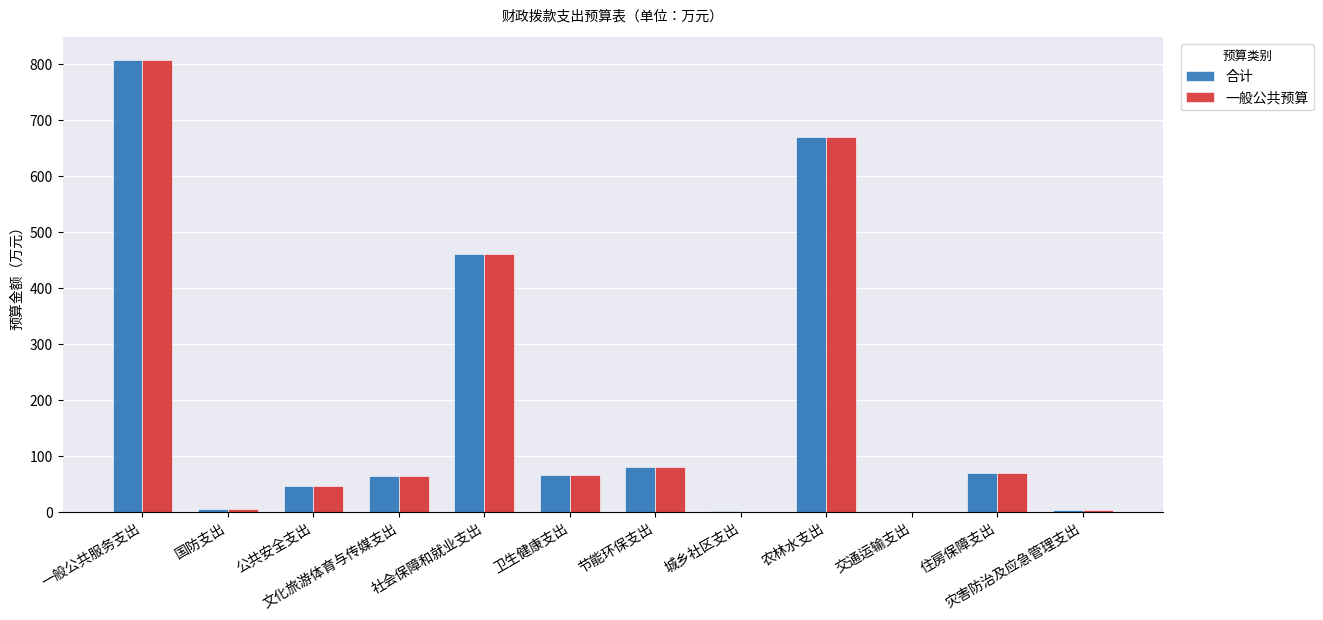

Is the value of 一般公共预算 at 国防支出 greater than the value of 合计 at 农林水支出?

No